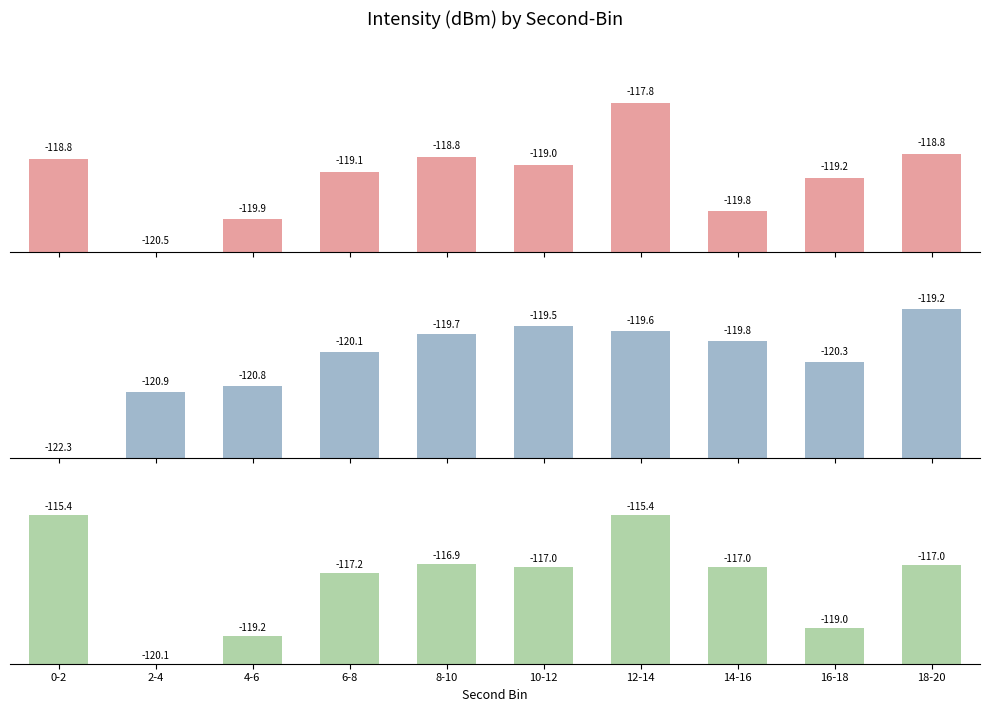

Reading left to right, list all the values displayed in this chart.

Mean Intensity (dBm): 0-2=1.7	2-4=0.0	4-6=0.6	6-8=1.4	8-10=1.7	10-12=1.5	12-14=2.7	14-16=0.7	16-18=1.3	18-20=1.7
Min Intensity (dBm): 0-2=0.0	2-4=1.4	4-6=1.5	6-8=2.2	8-10=2.6	10-12=2.8	12-14=2.7	14-16=2.5	16-18=2.0	18-20=3.1
Max Intensity (dBm): 0-2=4.7	2-4=0.0	4-6=0.9	6-8=2.9	8-10=3.1	10-12=3.0	12-14=4.7	14-16=3.0	16-18=1.1	18-20=3.1